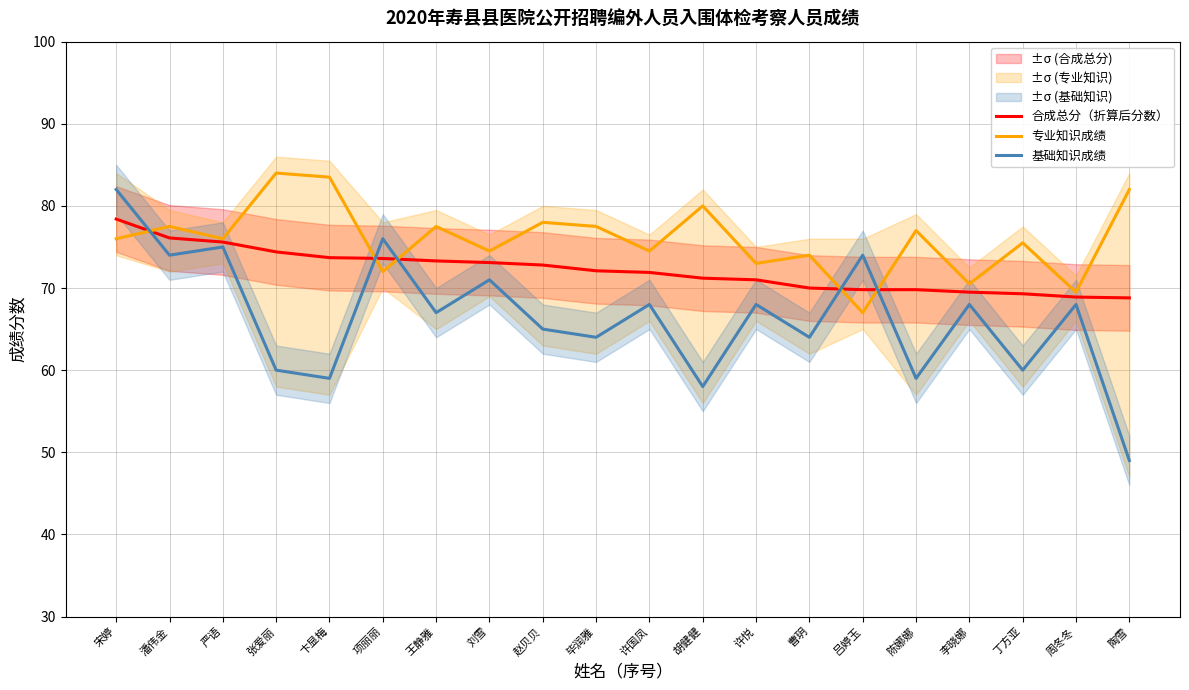

Is it true that 专业知识成绩 equals 36.2 at 丁方亚?

False